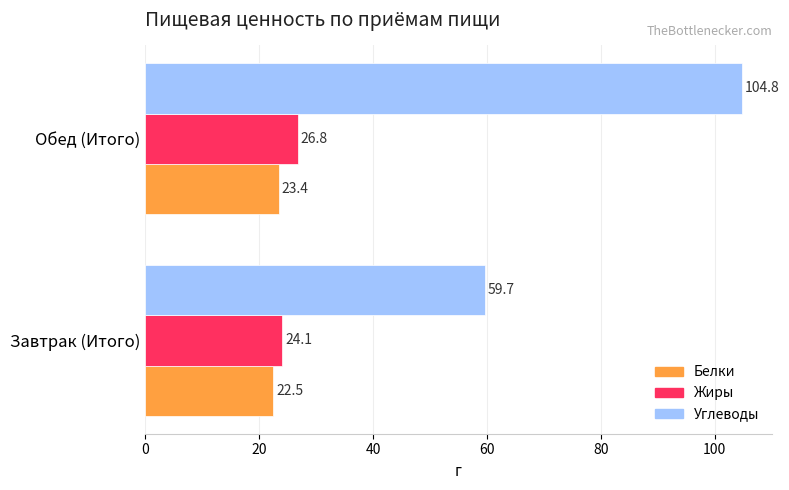

What value does the Белки series have at Завтрак (Итого)?

22.5